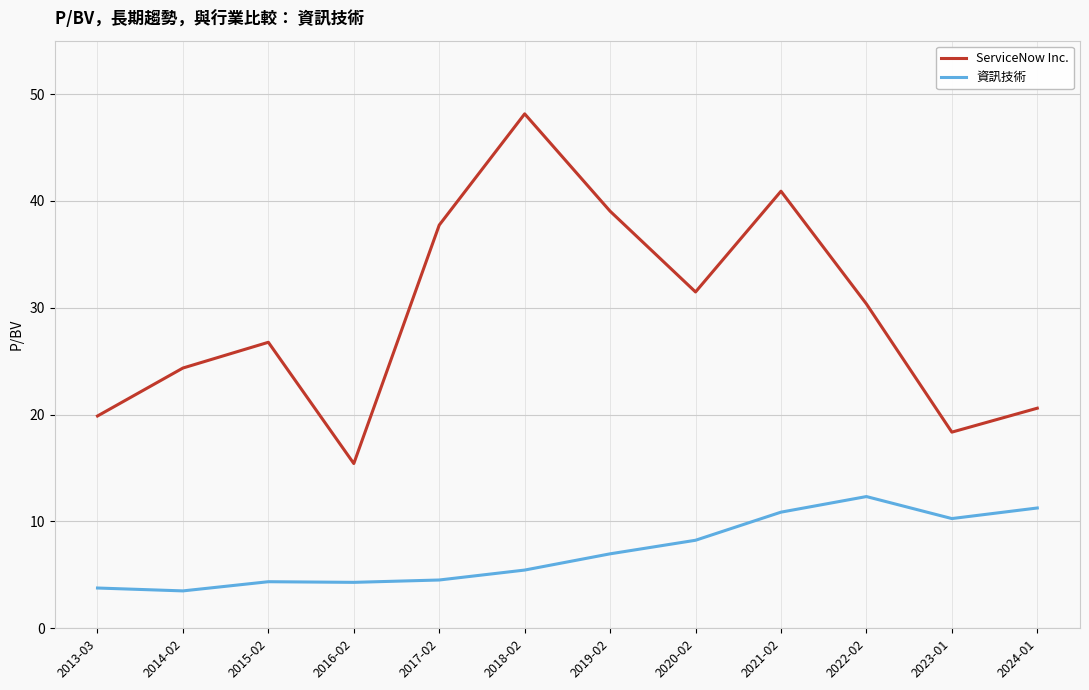

How many lines are shown in the chart?

2